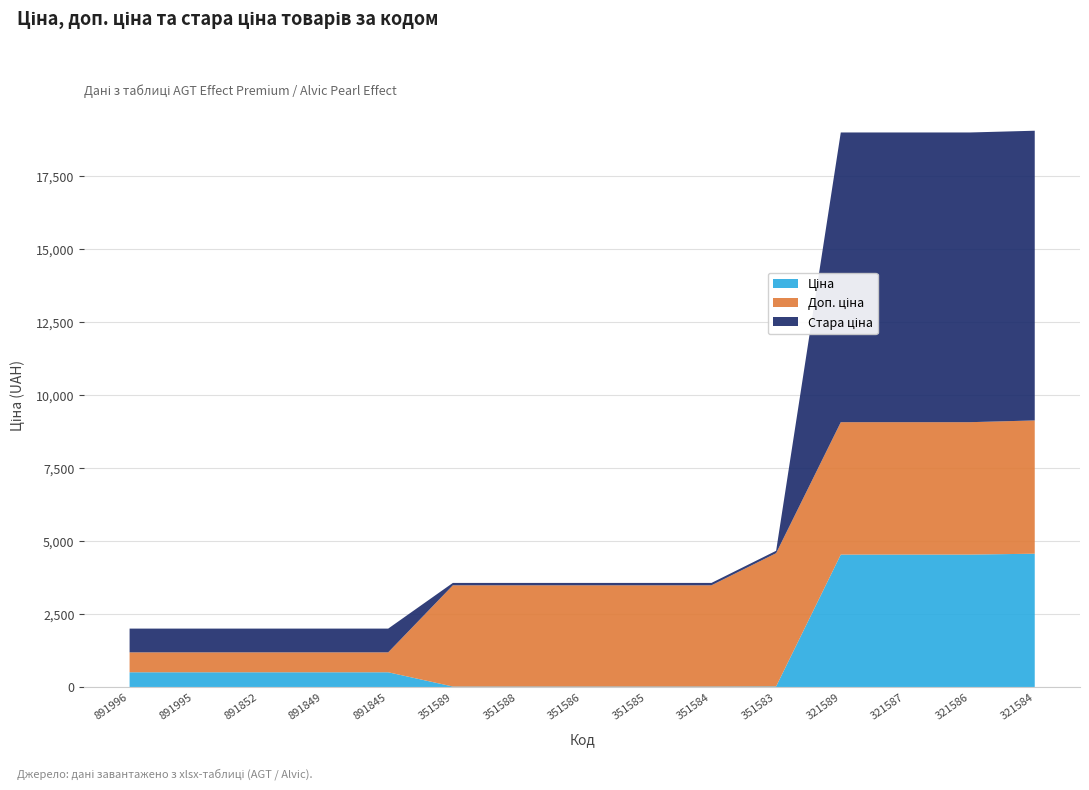

Reading right to left, what are all the values shown in this chart?

Ціна: 4561.6	4531.8	4531.8	4531.8	20.3	15.4	15.4	15.4	15.4	15.4	503.5	503.5	503.5	503.5	503.5
Доп. ціна: 4562.0	4532.0	4532.0	4532.0	4560.0	3465.0	3465.0	3465.0	3465.0	3465.0	682.0	682.0	682.0	682.0	682.0
Стара ціна: 9916.4	9916.4	9916.4	9916.4	81.1	81.1	81.1	81.1	81.1	81.1	812.5	812.5	812.5	812.5	812.5